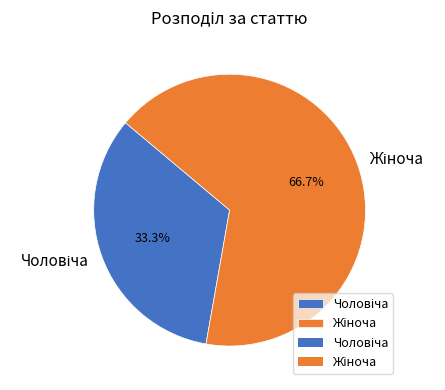

Is there a majority slice in this chart?

Yes